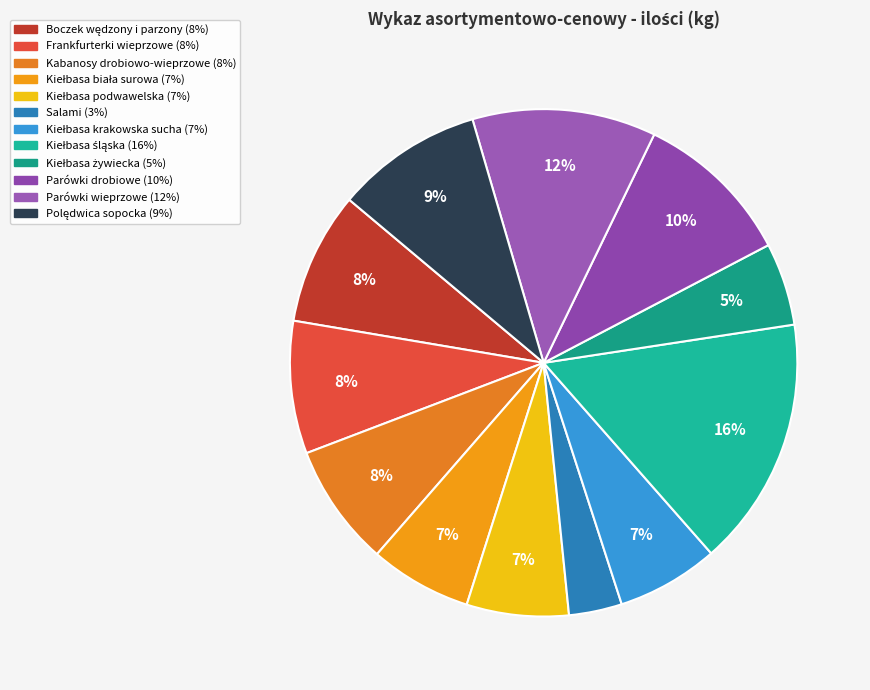

What percentage is the Frankfurterki wieprzowe slice, to the nearest percent?

8%